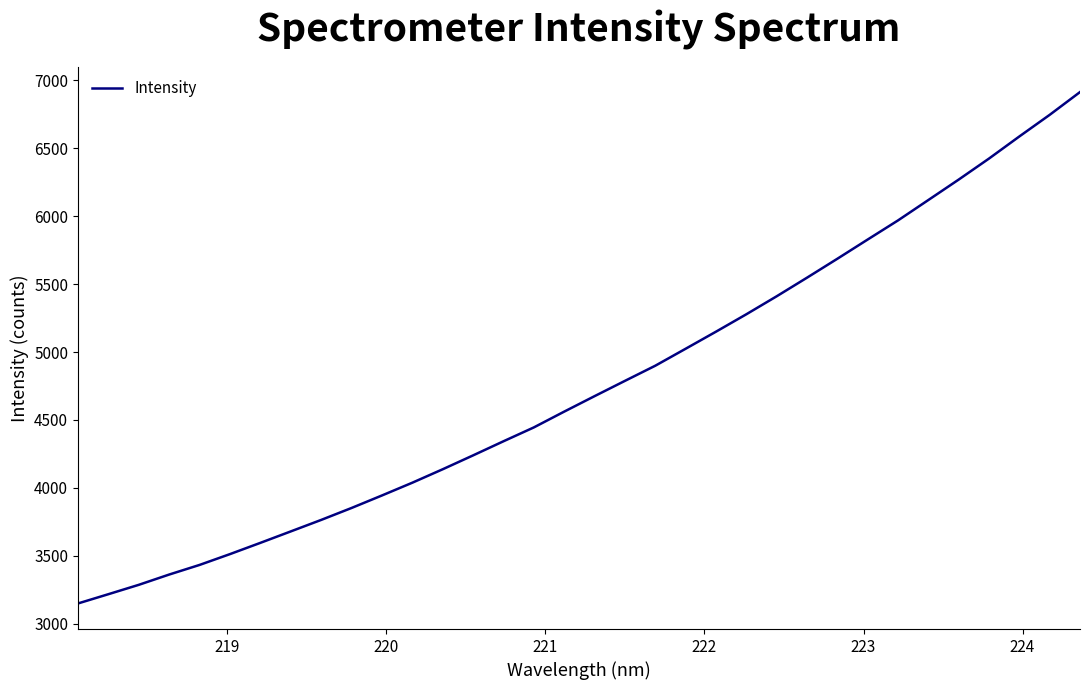

What is the maximum value shown in the chart?

6914.7